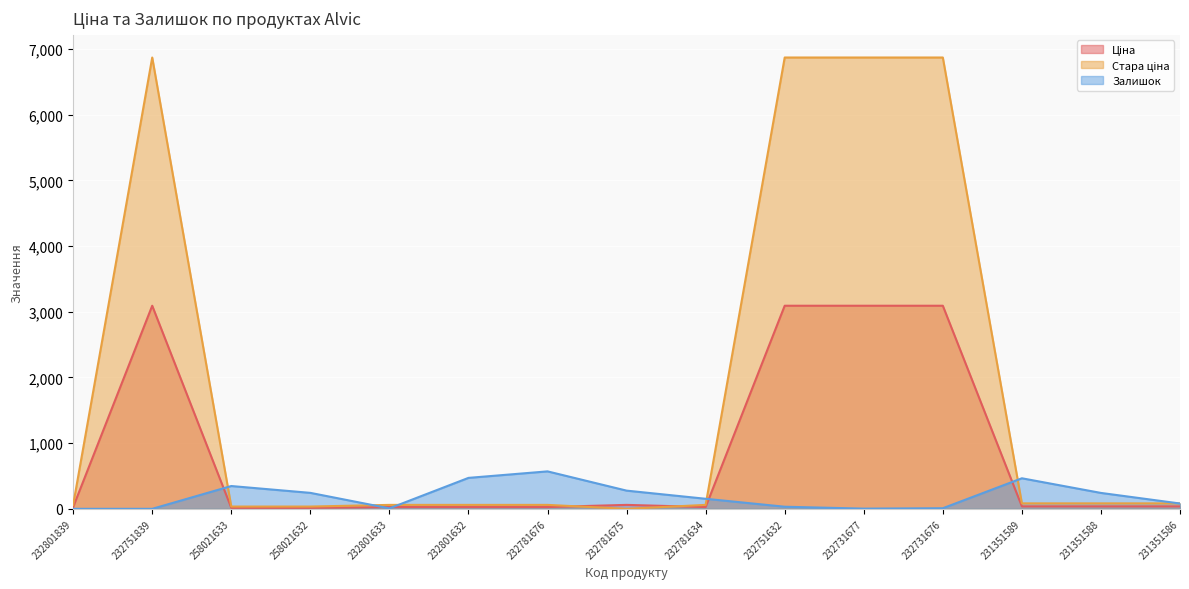

True or false: Залишок has more than 0 points higher than both neighbors.

True